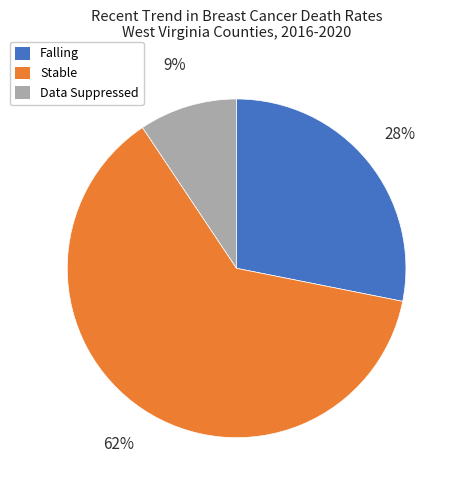

Rank the categories by value from highest to lowest.

Stable, Falling, Data Suppressed